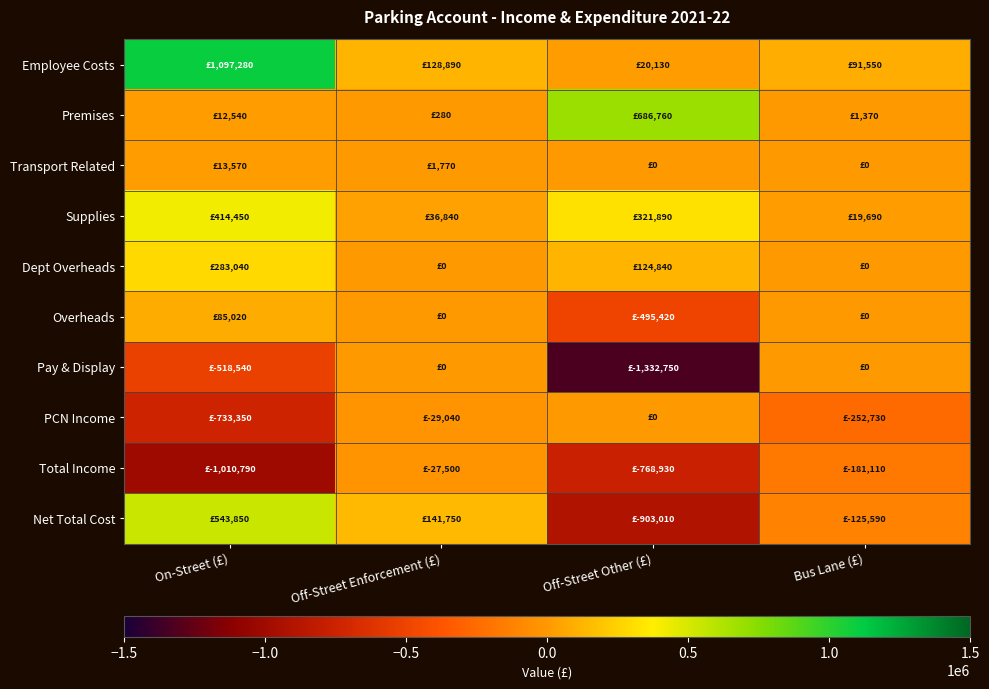

Reading right to left, transcribe all the data shown in this chart.

Employee Costs: Bus Lane (£)=91550	Off-Street Other (£)=20130	Off-Street Enforcement (£)=128890	On-Street (£)=1097280
Premises: Bus Lane (£)=1370	Off-Street Other (£)=686760	Off-Street Enforcement (£)=280	On-Street (£)=12540
Transport Related: Bus Lane (£)=0	Off-Street Other (£)=0	Off-Street Enforcement (£)=1770	On-Street (£)=13570
Supplies: Bus Lane (£)=19690	Off-Street Other (£)=321890	Off-Street Enforcement (£)=36840	On-Street (£)=414450
Dept Overheads: Bus Lane (£)=0	Off-Street Other (£)=124840	Off-Street Enforcement (£)=0	On-Street (£)=283040
Overheads: Bus Lane (£)=0	Off-Street Other (£)=-495420	Off-Street Enforcement (£)=0	On-Street (£)=85020
Pay & Display: Bus Lane (£)=0	Off-Street Other (£)=-1332750	Off-Street Enforcement (£)=0	On-Street (£)=-518540
PCN Income: Bus Lane (£)=-252730	Off-Street Other (£)=0	Off-Street Enforcement (£)=-29040	On-Street (£)=-733350
Total Income: Bus Lane (£)=-181110	Off-Street Other (£)=-768930	Off-Street Enforcement (£)=-27500	On-Street (£)=-1010790
Net Total Cost: Bus Lane (£)=-125590	Off-Street Other (£)=-903010	Off-Street Enforcement (£)=141750	On-Street (£)=543850